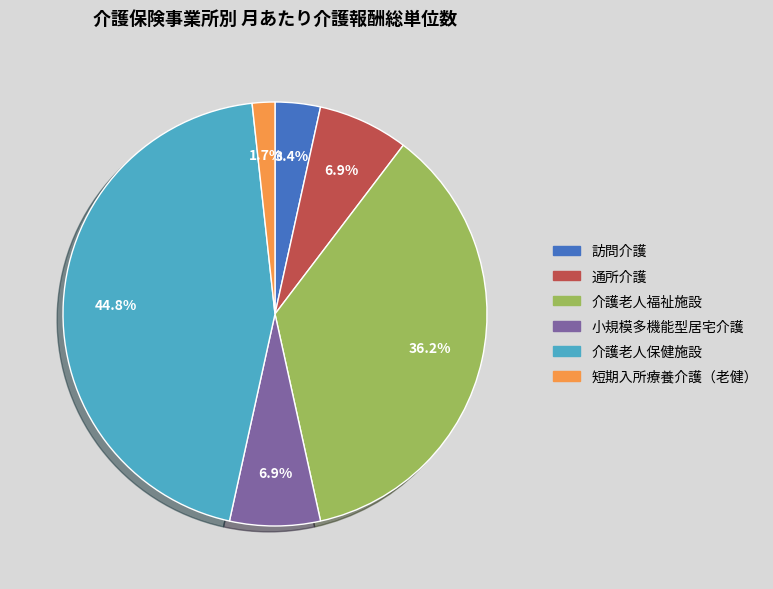

To the nearest percent, what percentage of the pie is 訪問介護?

3%